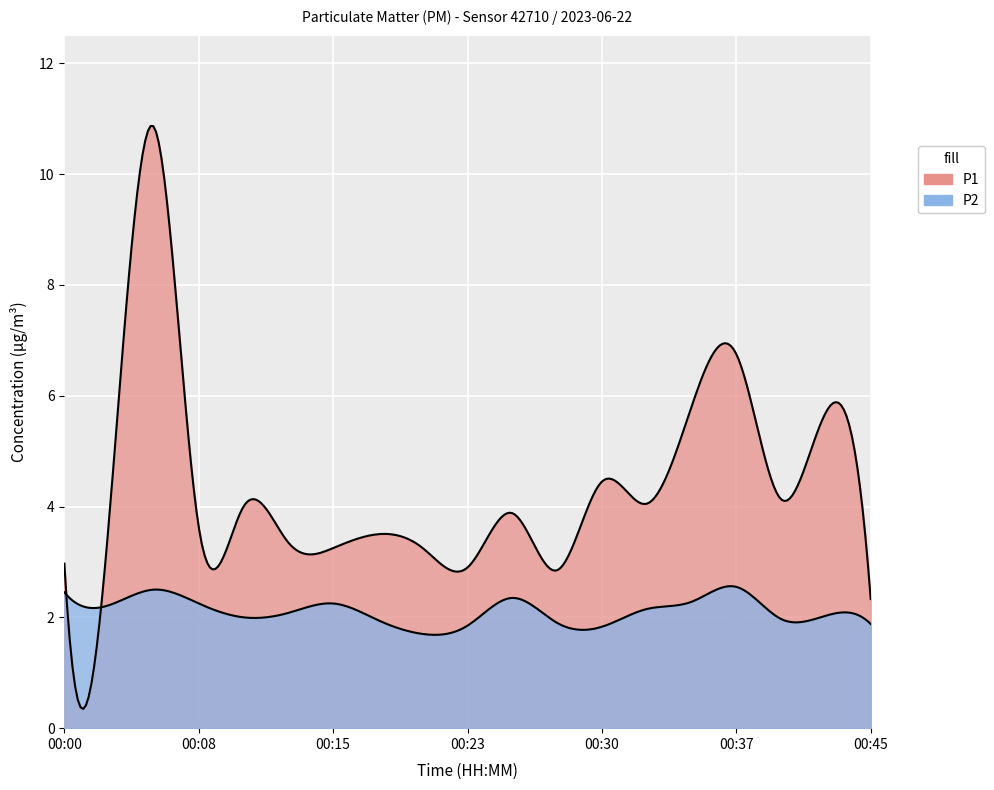

How many values in the P1 series are below 3?

4